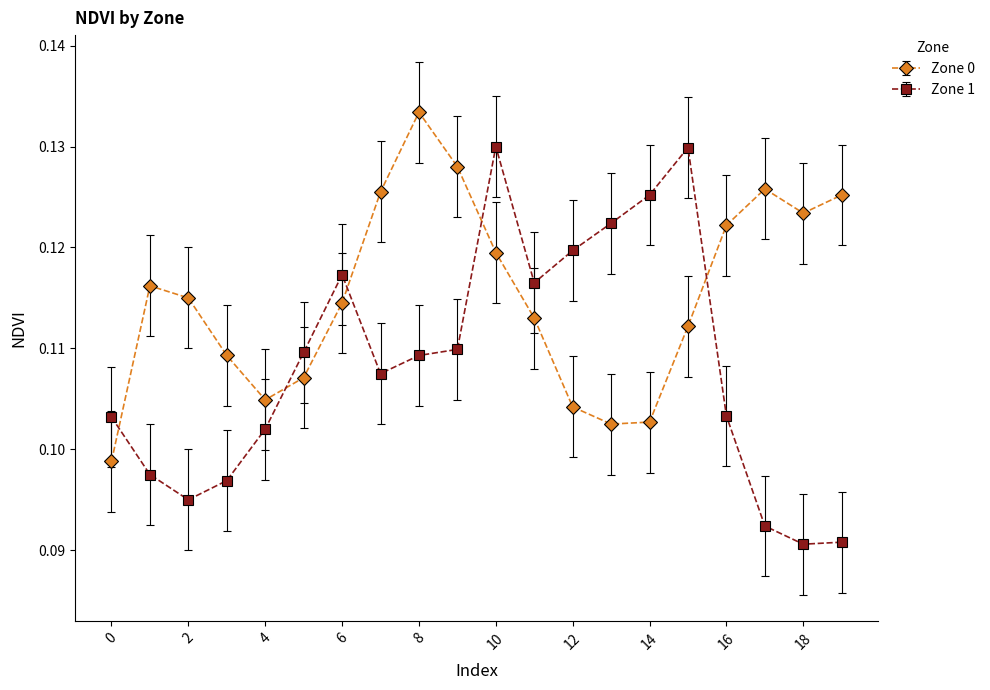

Which series has the largest total across all categories?

Zone 0